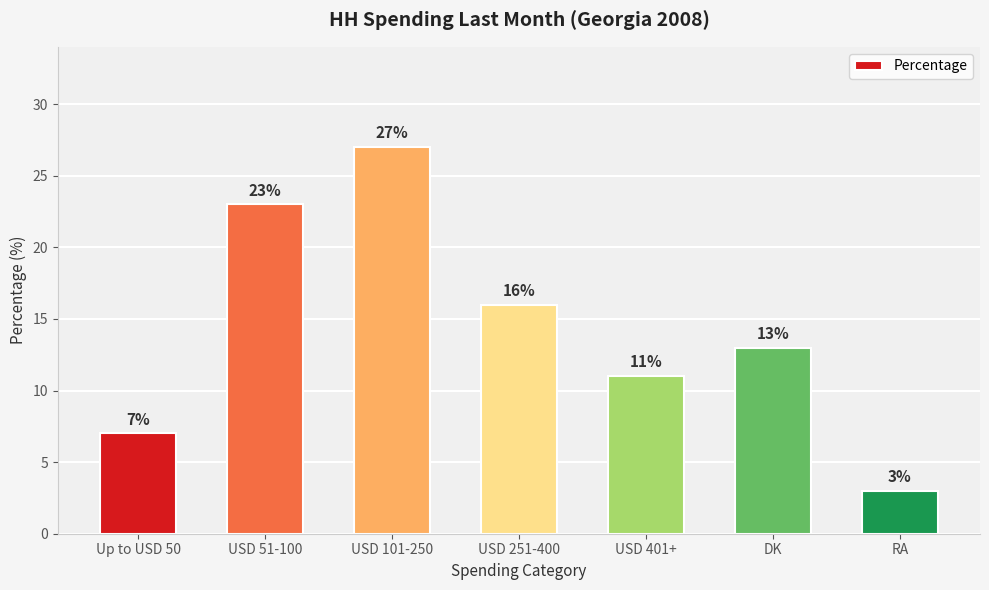

At which label is the value closest to 15?

USD 251-400